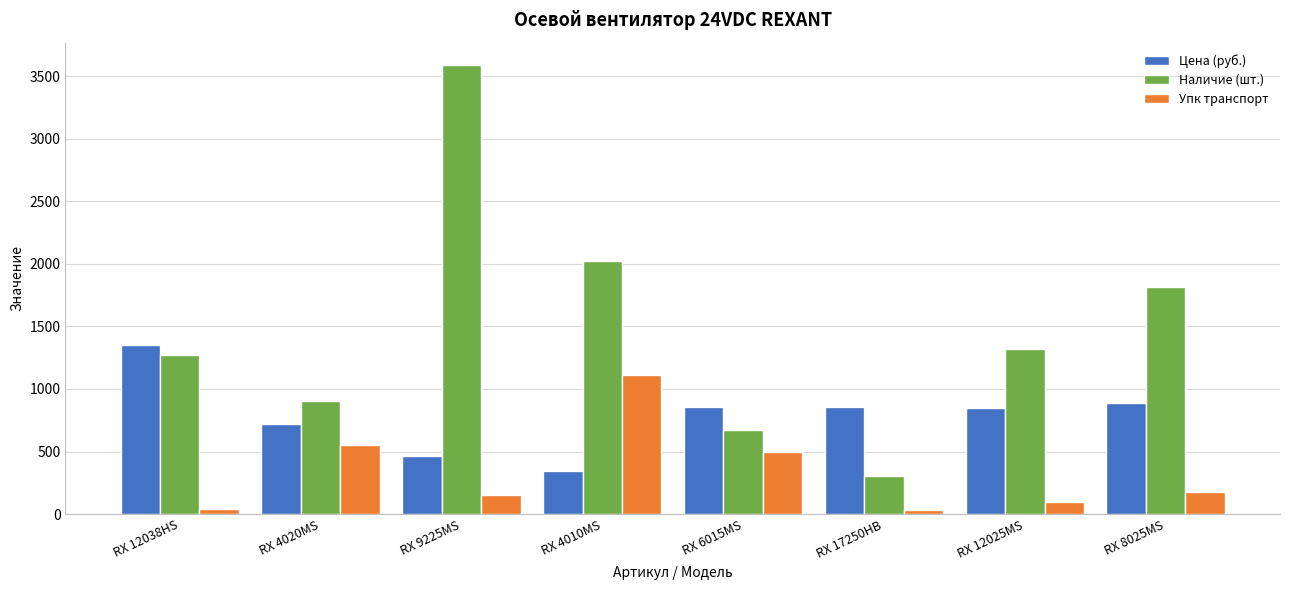

How many categories are shown in the chart?

8